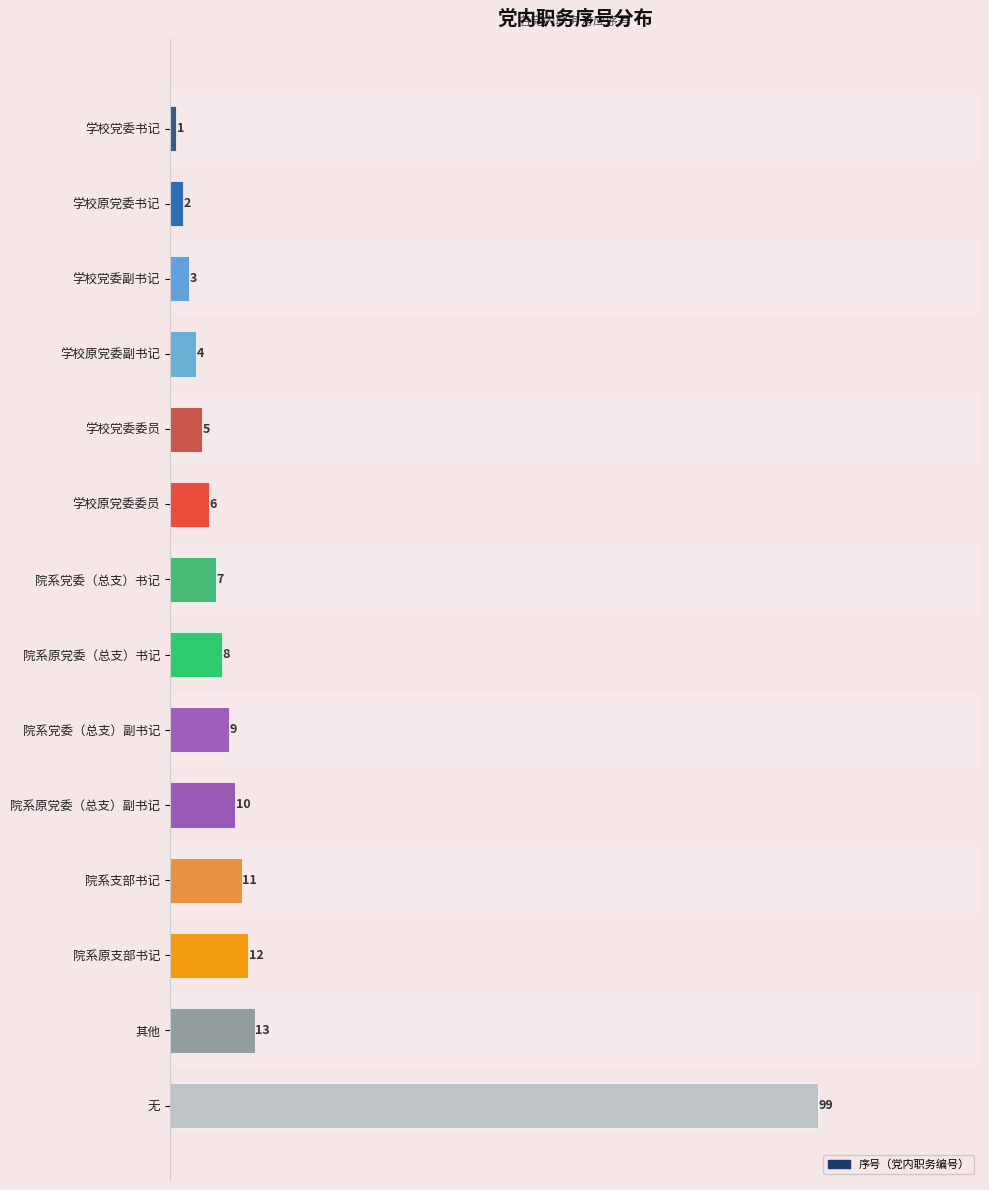

Reading top to bottom, extract all data points from this chart.

学校党委书记=1	学校原党委书记=2	学校党委副书记=3	学校原党委副书记=4	学校党委委员=5	学校原党委委员=6	院系党委（总支）书记=7	院系原党委（总支）书记=8	院系党委（总支）副书记=9	院系原党委（总支）副书记=10	院系支部书记=11	院系原支部书记=12	其他=13	无=99